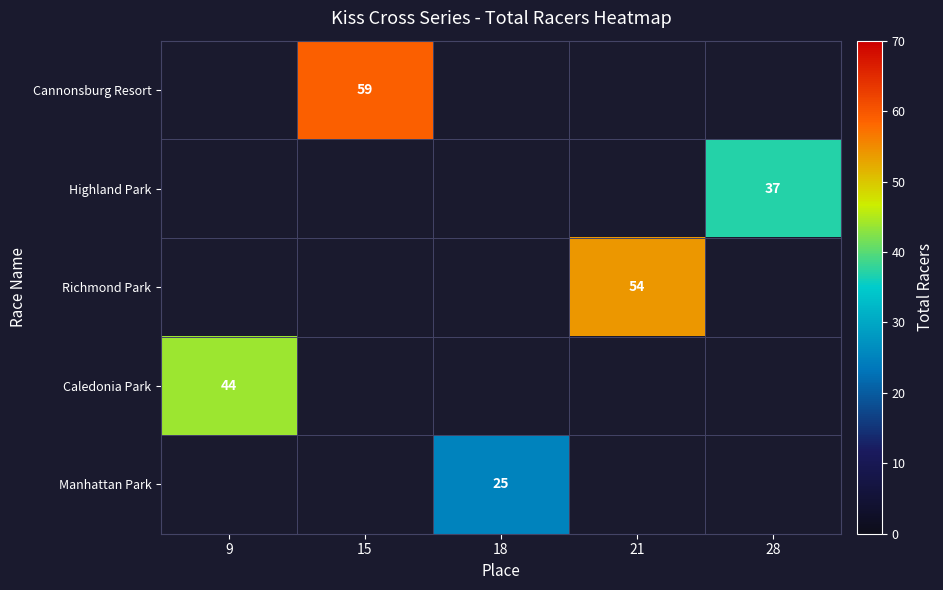

True or false: Caledonia Park has a value of 10 at 9.

False